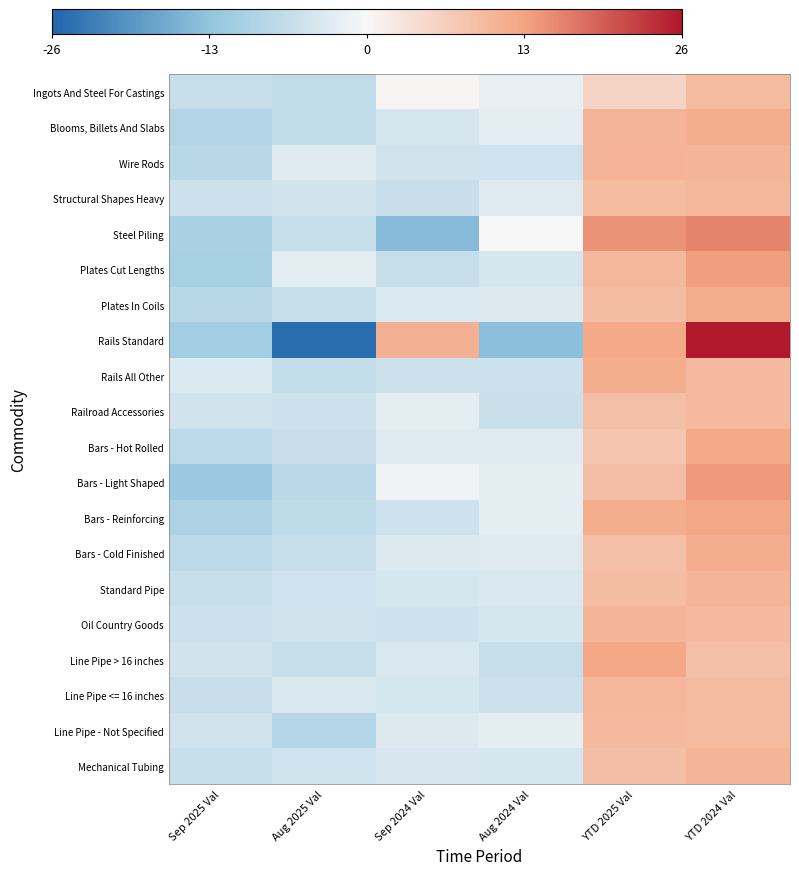

Which series has the largest range (max minus min)?

Rails Standard